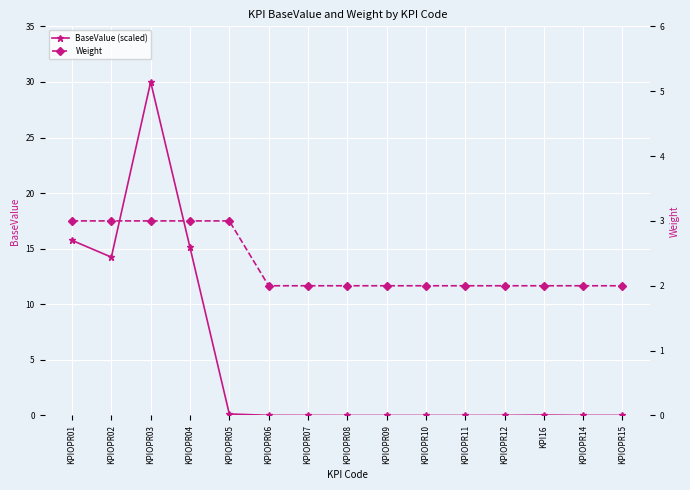

The BaseValue (scaled) series shows 0.0 at KPIOPR15. True or false?

True